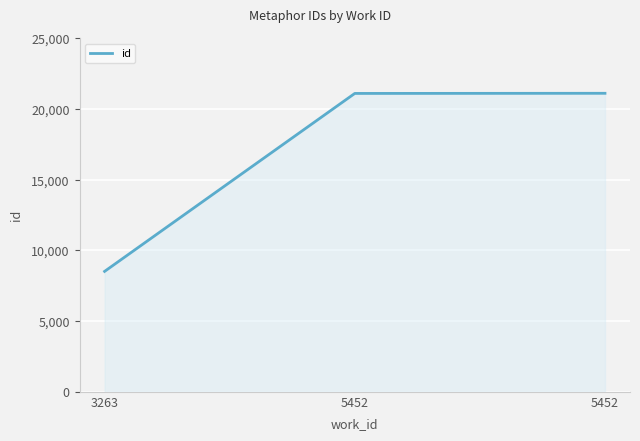

Which label corresponds to the smallest value in the chart?

3263